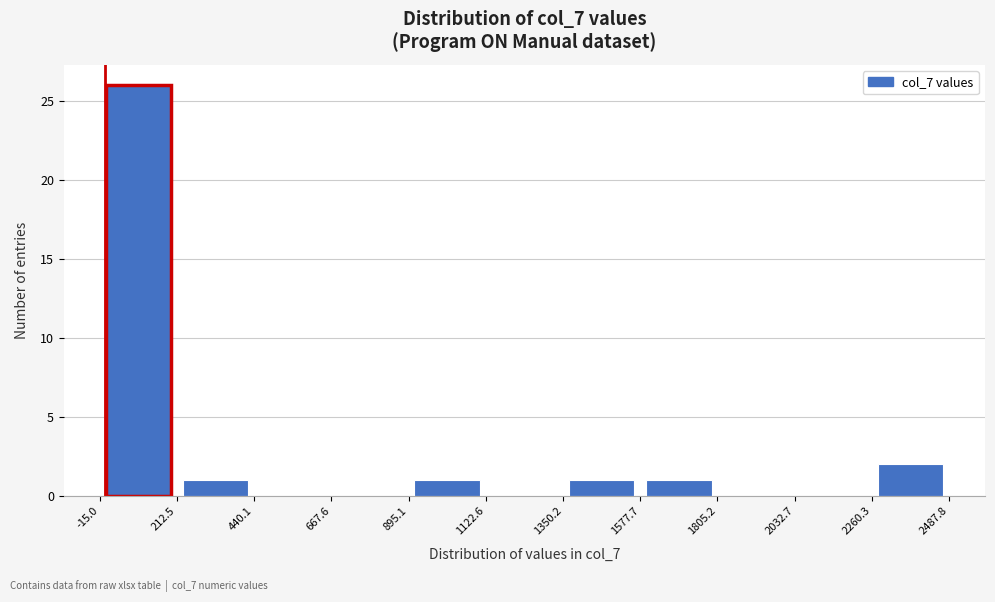

What is the height of the bar covering 212.5 to 440.1 on the x-axis? The values are not printed on the chart, so give them approximately, as read against the axis.

1